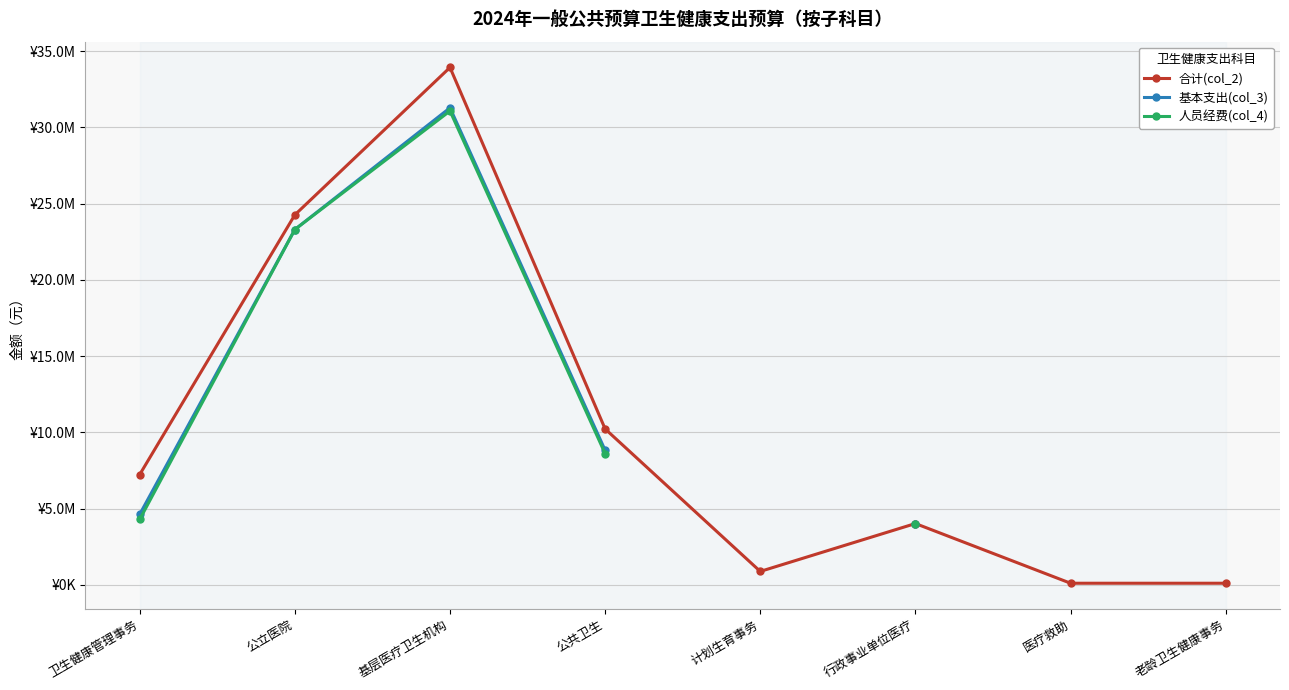

At which category does the chart reach its minimum across all series?

医疗救助